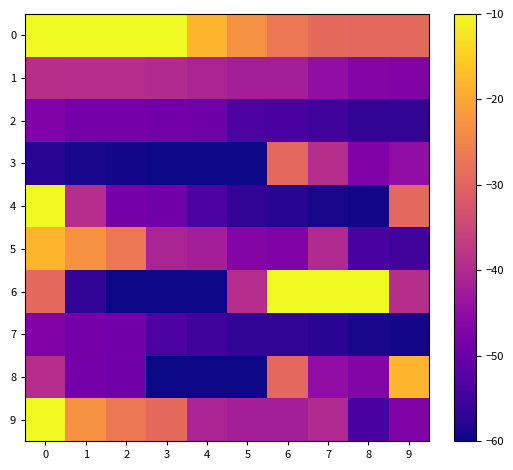

What is the difference between the highest and lowest values at 7?

49.1